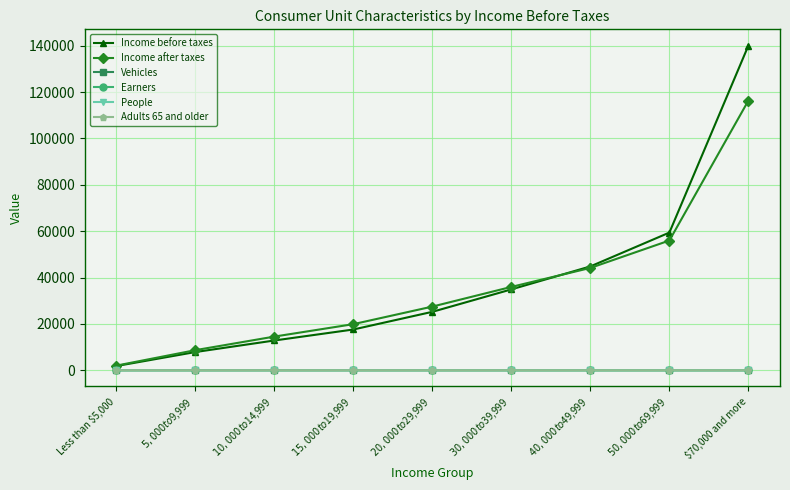

What is the approximate value of Income before taxes at $10,000 to $14,999?

12832.0